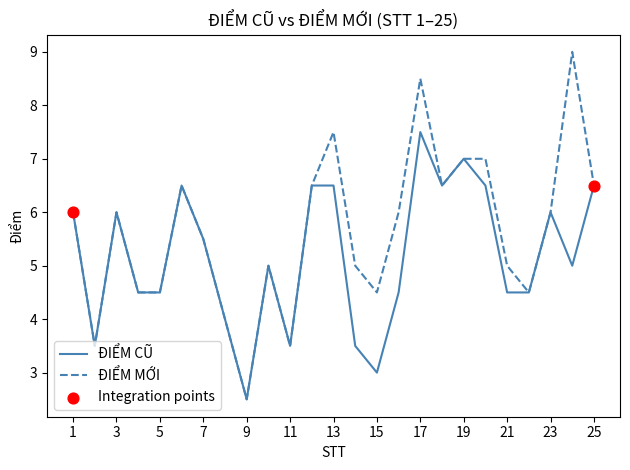

Which series has the widest spread of values?

ĐIỂM MỚI